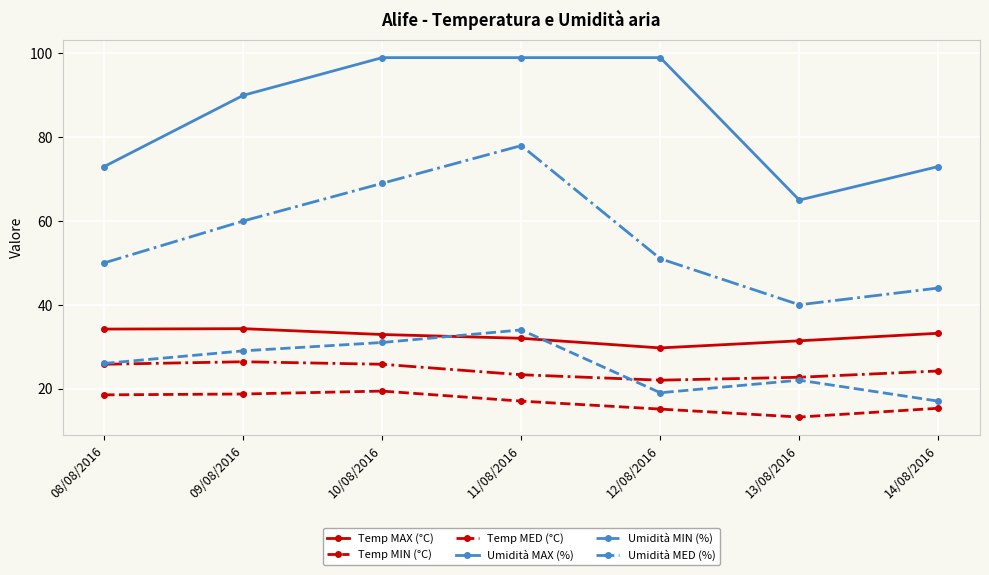

Count the number of categories in the chart.

7